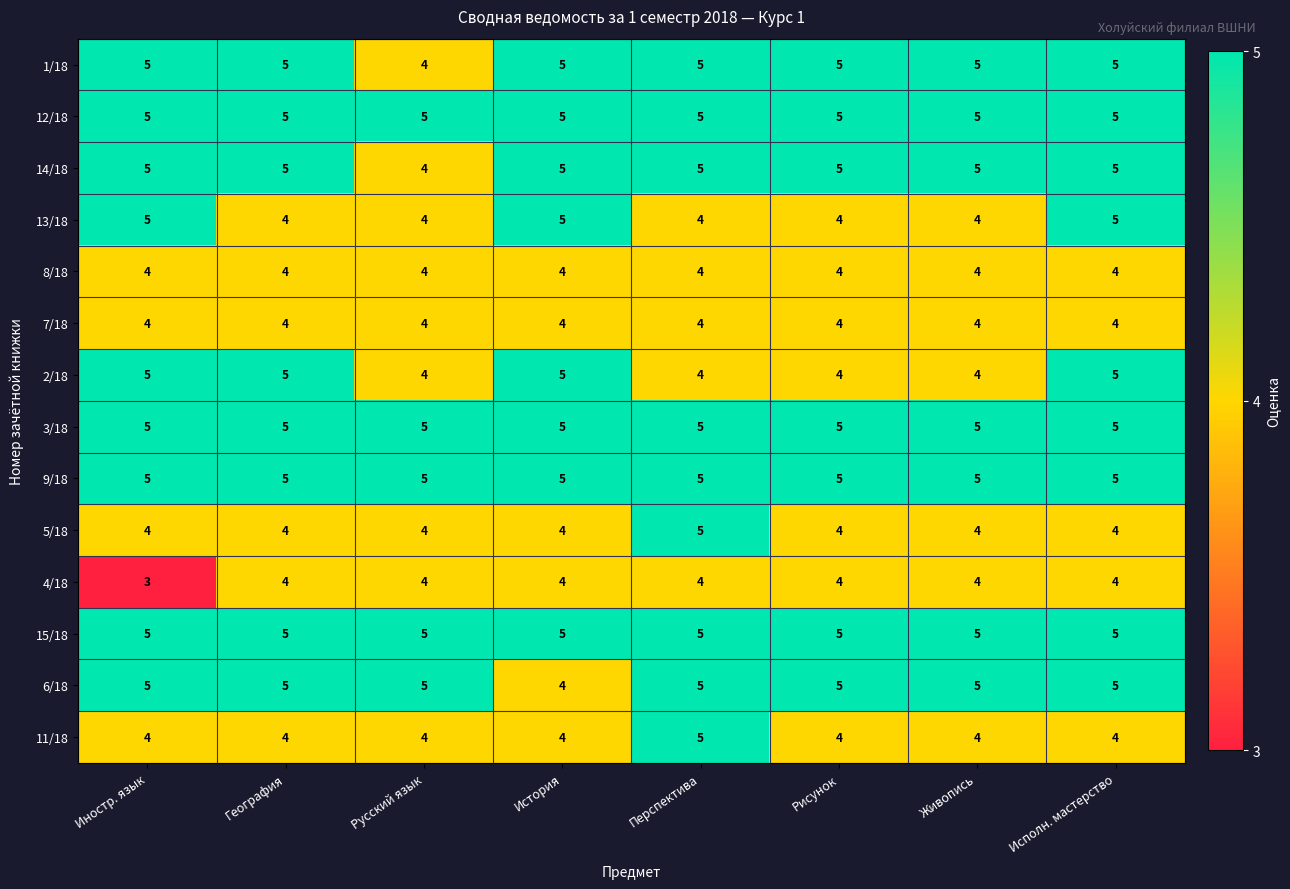

What is the maximum value for 2/18?

5